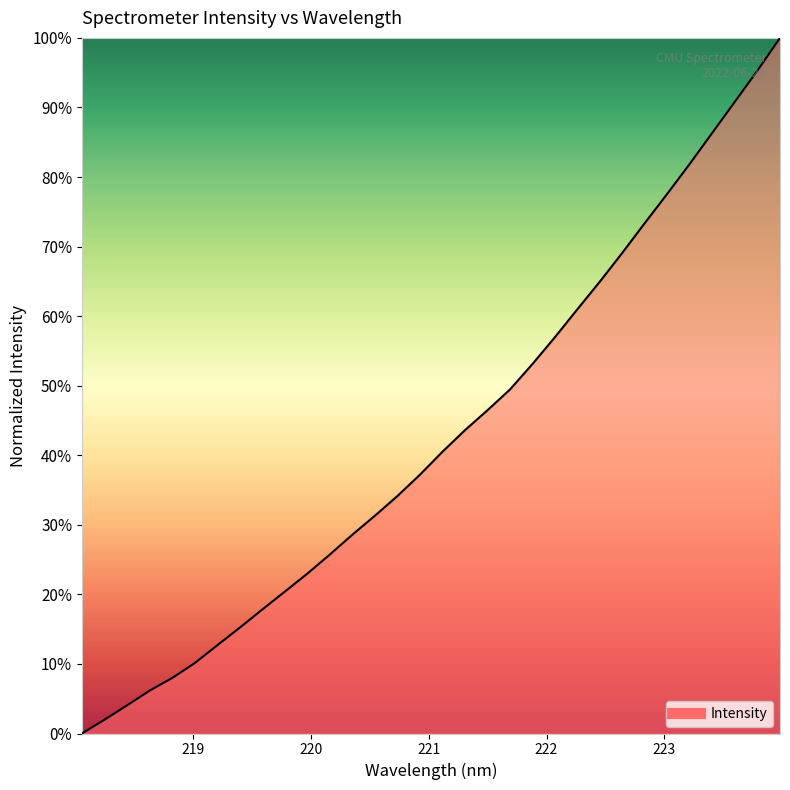

What is the maximum value shown in the chart?

100.0